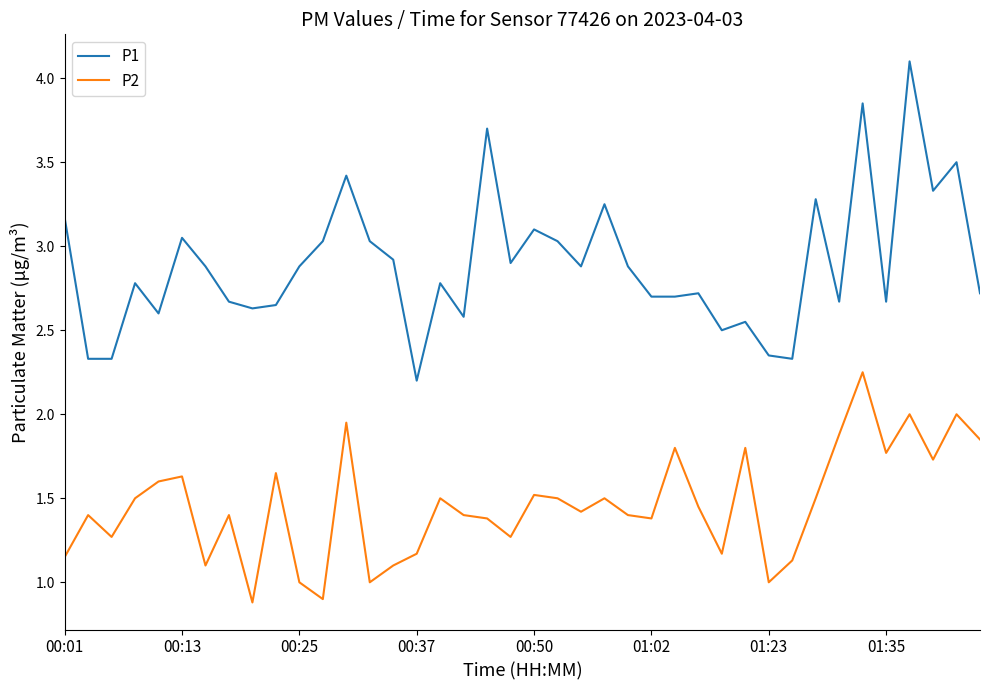

Which series has the largest range (max minus min)?

P1